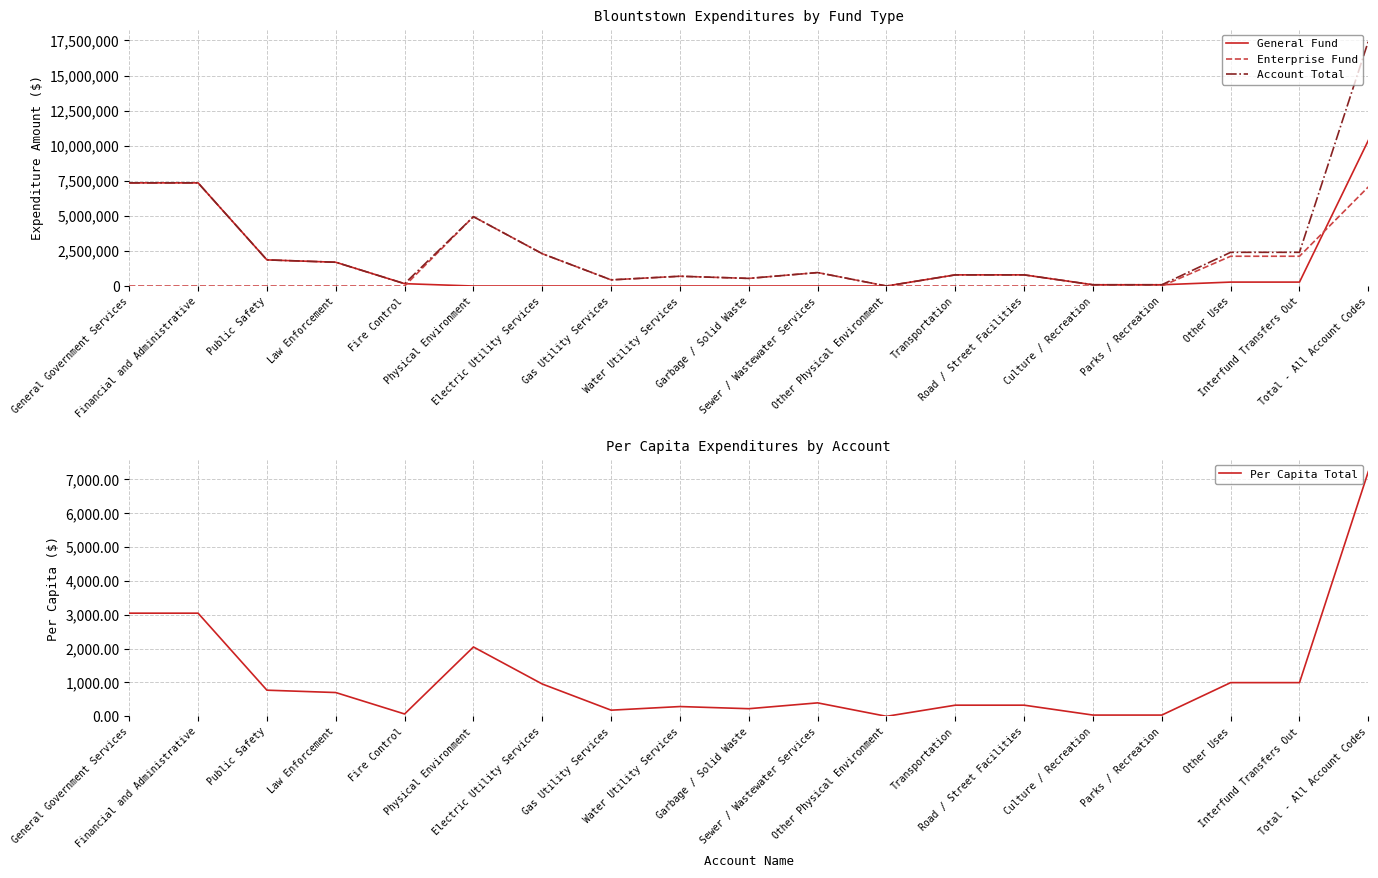

What is the spread (max minus min) of values at General Government Services?

7351179.0